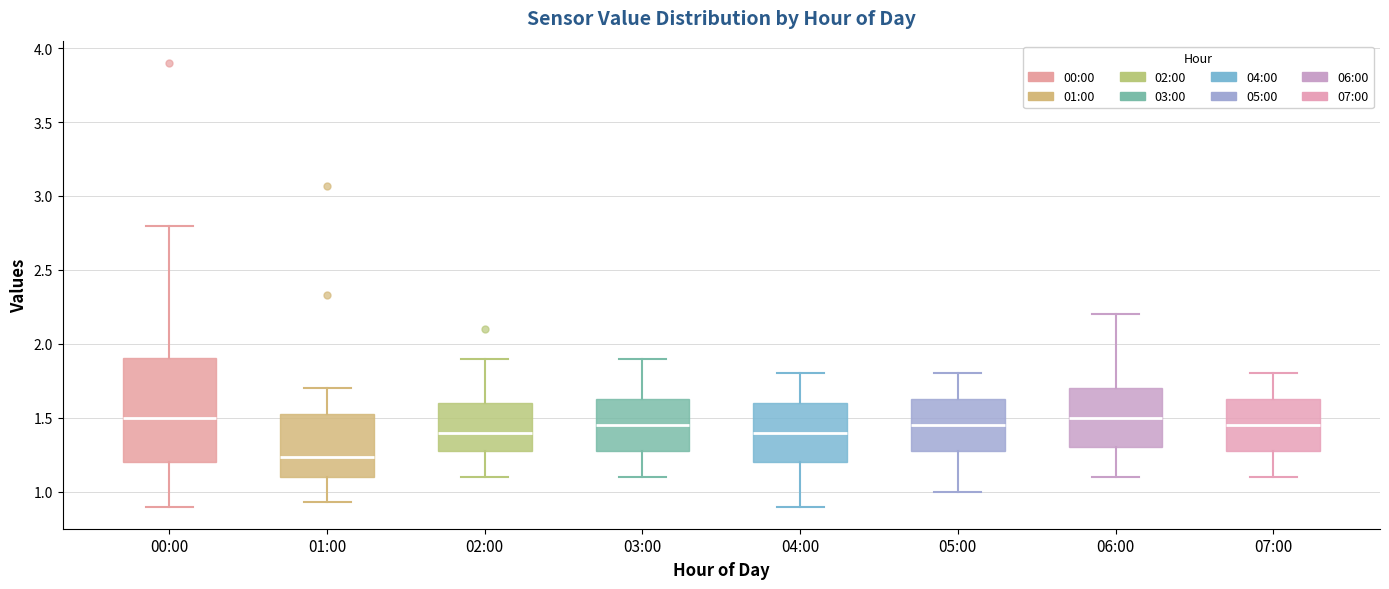

Reading left to right, transcribe this box plot: for each box, give where its median line is, the range the box spans, and where its two whiskers end, as read against the y-axis. The values are not printed on the chart, so give them approximately, as read against the axis.

00:00: median 1.50, box 1.20 to 1.90, whiskers 0.90 to 2.80
01:00: median 1.25, box 1.10 to 1.55, whiskers 0.95 to 1.70
02:00: median 1.40, box 1.30 to 1.60, whiskers 1.10 to 1.90
03:00: median 1.45, box 1.30 to 1.65, whiskers 1.10 to 1.90
04:00: median 1.40, box 1.20 to 1.60, whiskers 0.90 to 1.80
05:00: median 1.45, box 1.30 to 1.65, whiskers 1.00 to 1.80
06:00: median 1.50, box 1.30 to 1.70, whiskers 1.10 to 2.20
07:00: median 1.45, box 1.30 to 1.65, whiskers 1.10 to 1.80